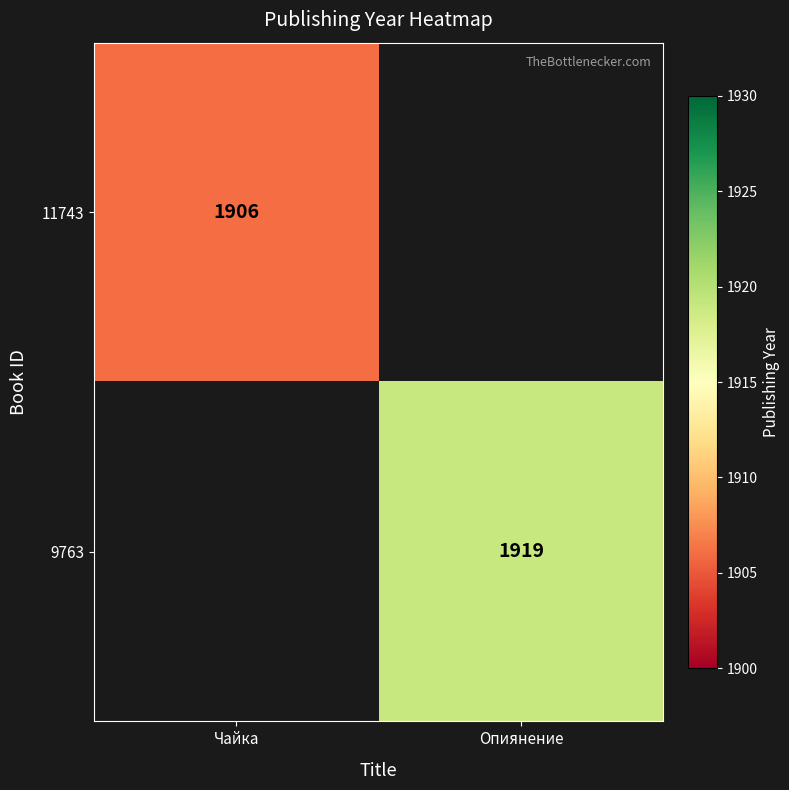

What is the maximum value shown in the chart?

1919.0